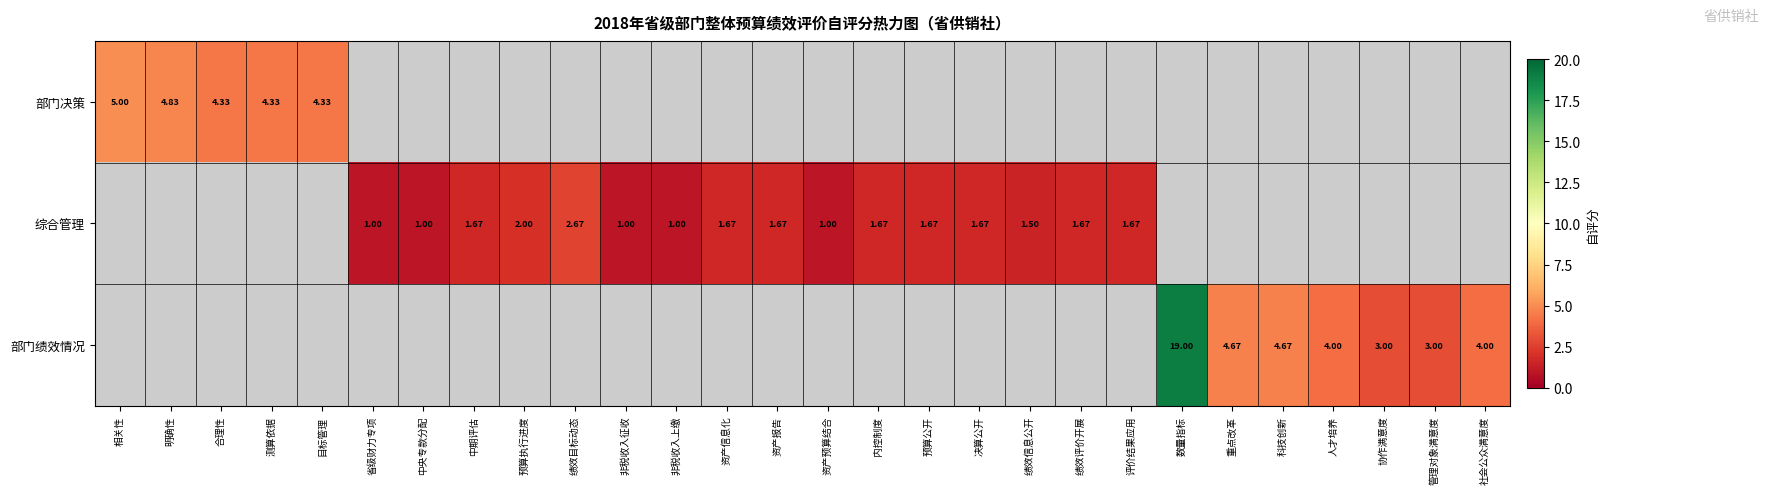

How many values in 部门决策 are above zero?

5